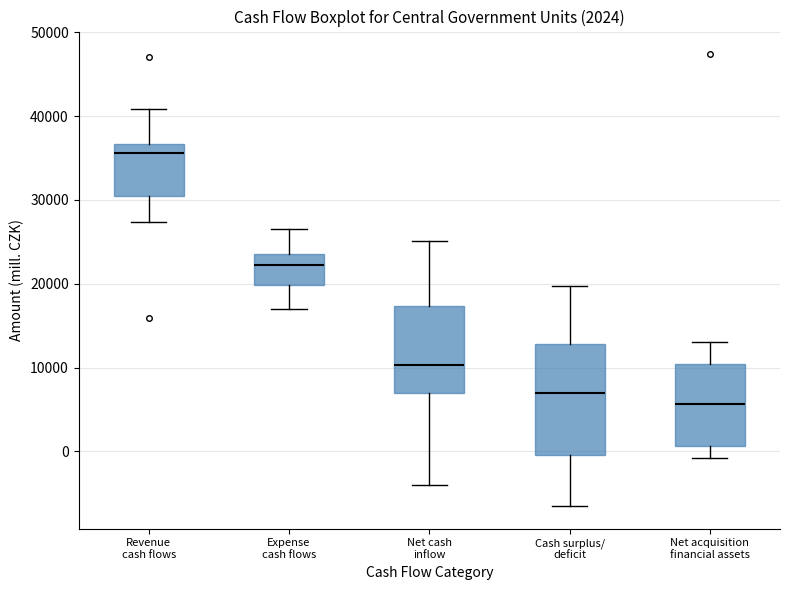

Which box has the highest median line?

Revenue cash flows